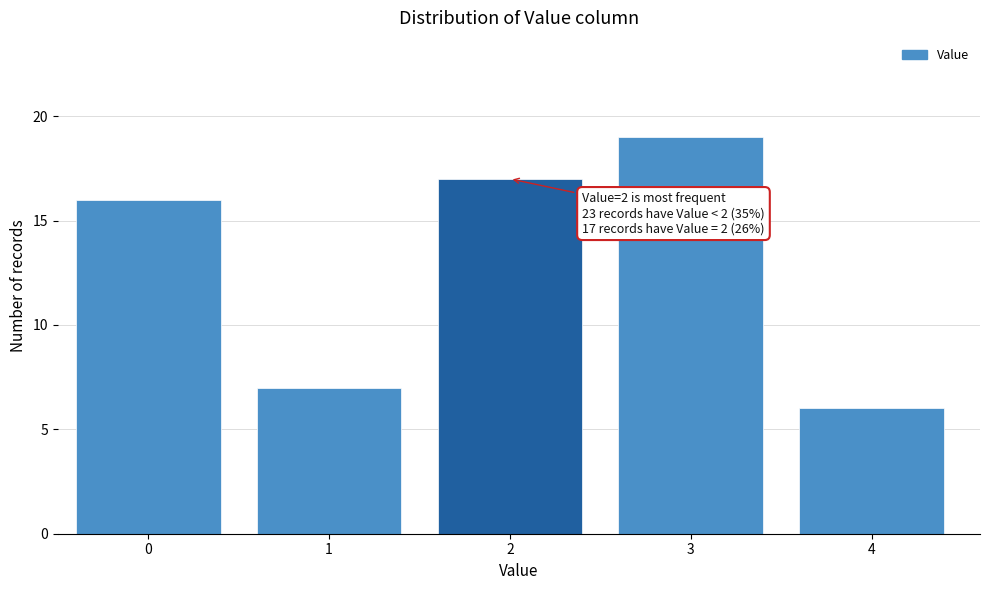

Reading left to right, extract all data points from this chart.

0=16	1=7	2=17	3=19	4=6